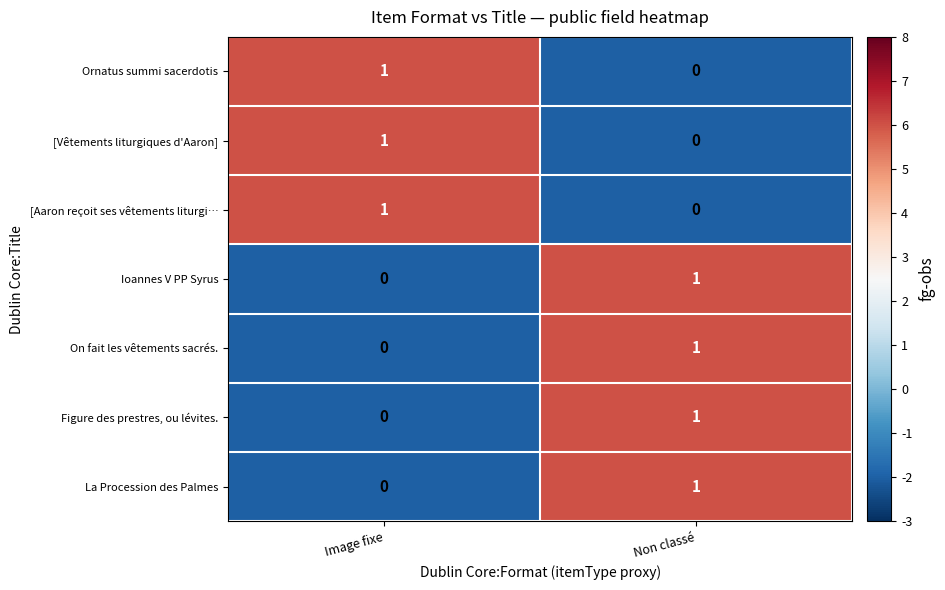

Where is Figure des prestres, ou lévites. nearest to the value 0?

Image fixe